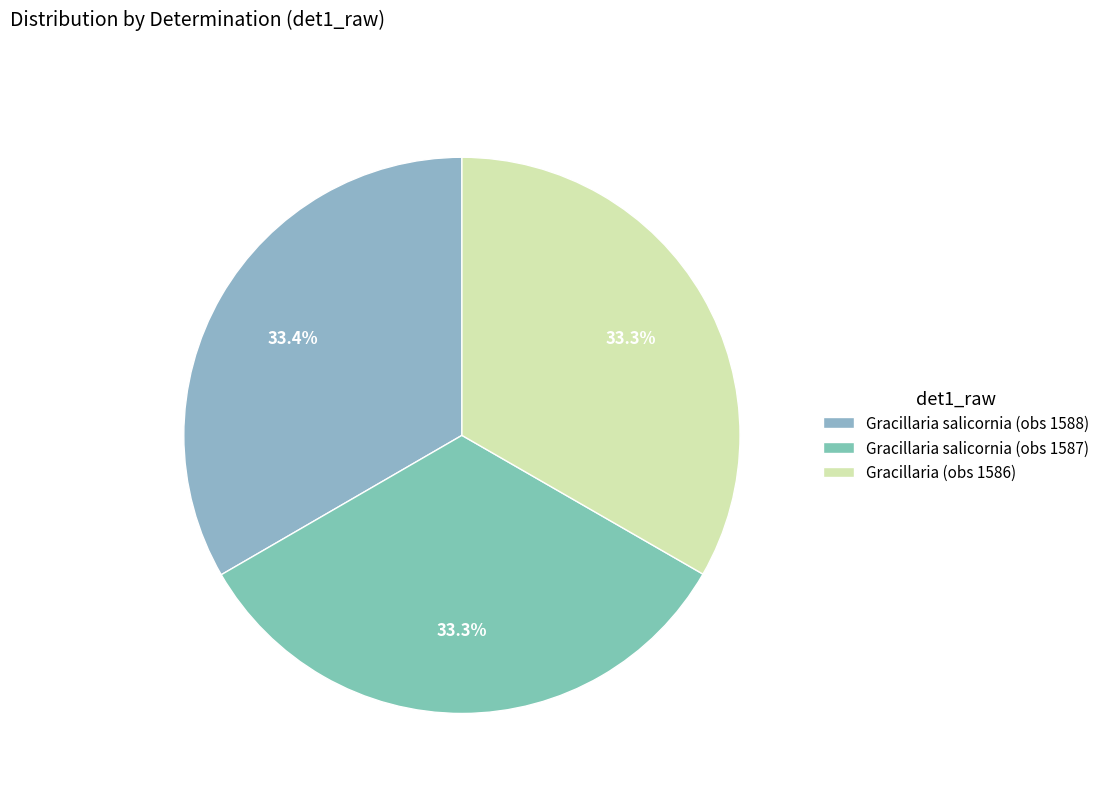

How many segments does this pie chart have?

3